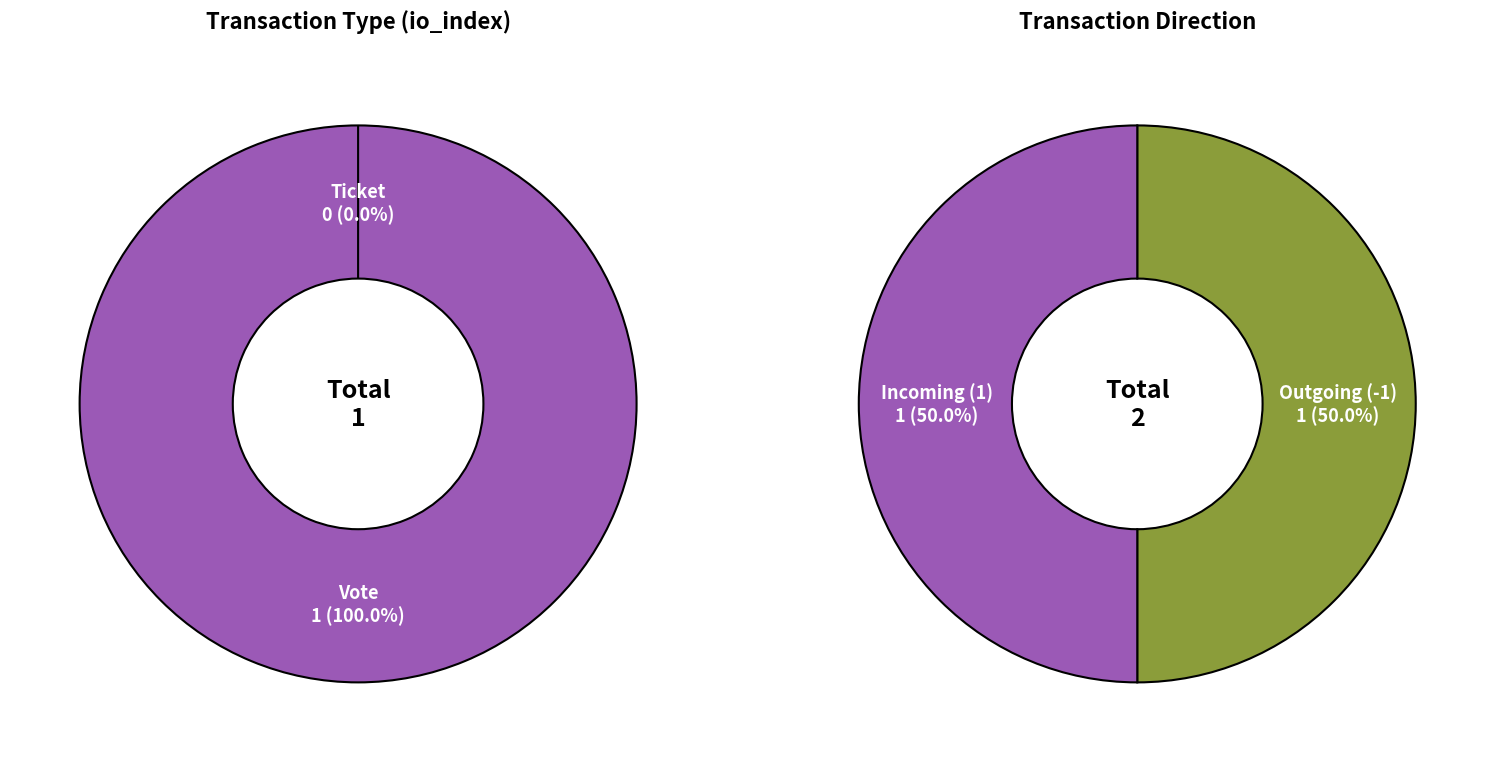

To the nearest percent, what is the difference between the largest and smallest slice percentages?

100%